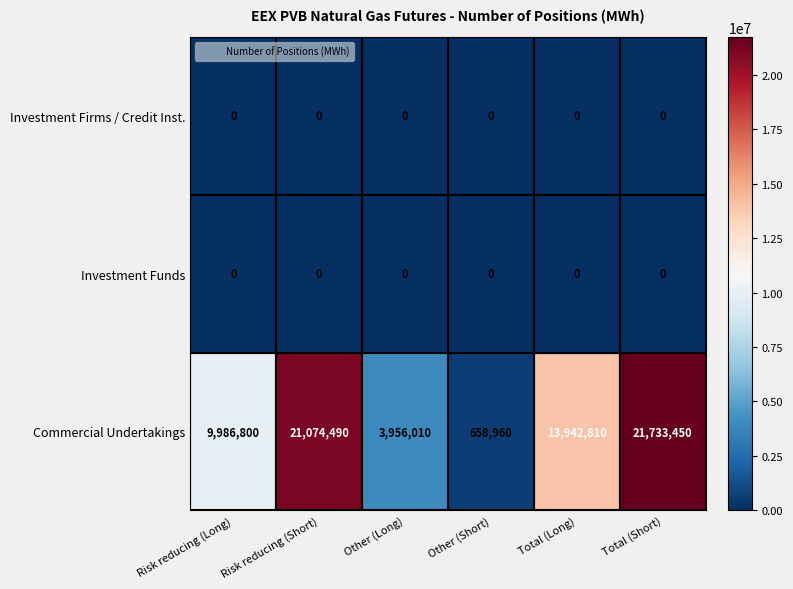

Which series has the largest range (max minus min)?

Commercial Undertakings